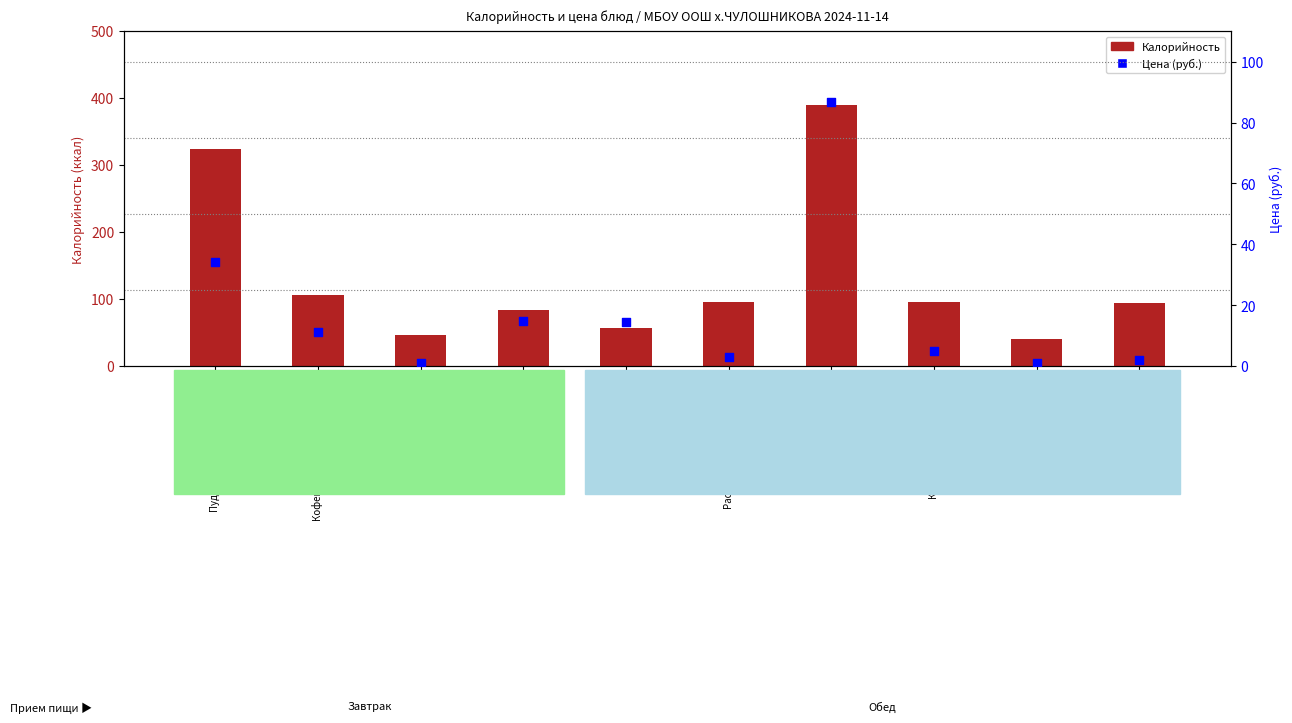

Is the value of Калорийность at Кофейный напиток с молоком greater than the value of Цена (руб.) at Компот из свежих плодов?

Yes